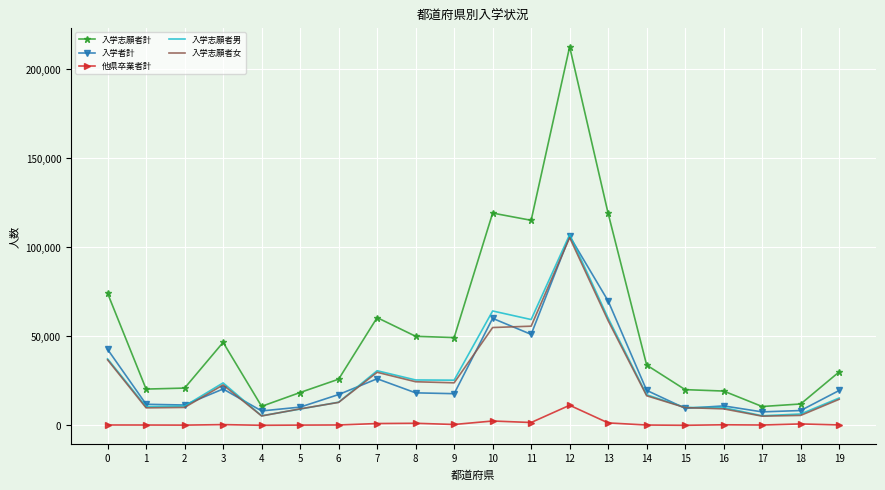

True or false: 他県卒業者計 and 入学志願者計 intersect in this chart.

False